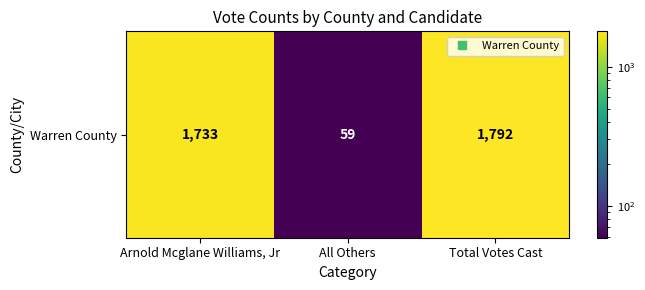

How many data points are less than 1733?

1